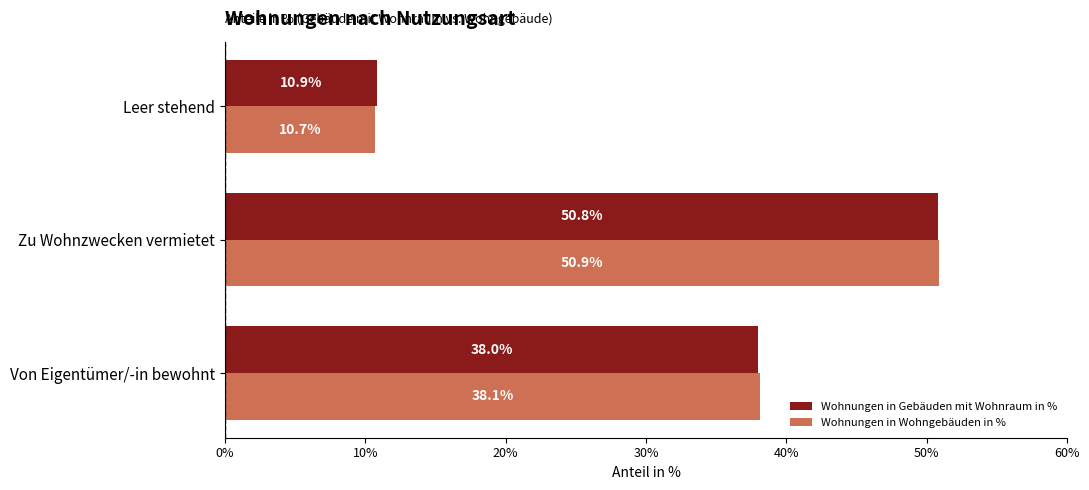

Rank the series by their maximum value, from lowest to highest.

Wohnungen in Gebäuden mit Wohnraum in %, Wohnungen in Wohngebäuden in %